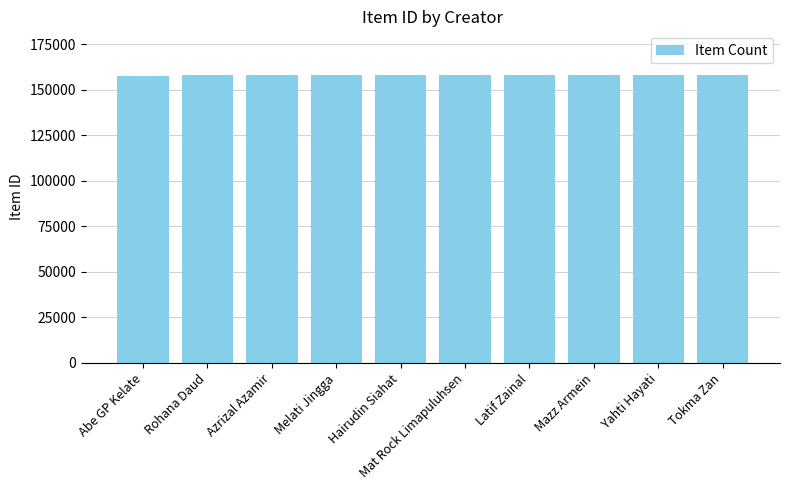

What is the difference between the values at Hairudin Siahat and Azrizal Azamir?

151